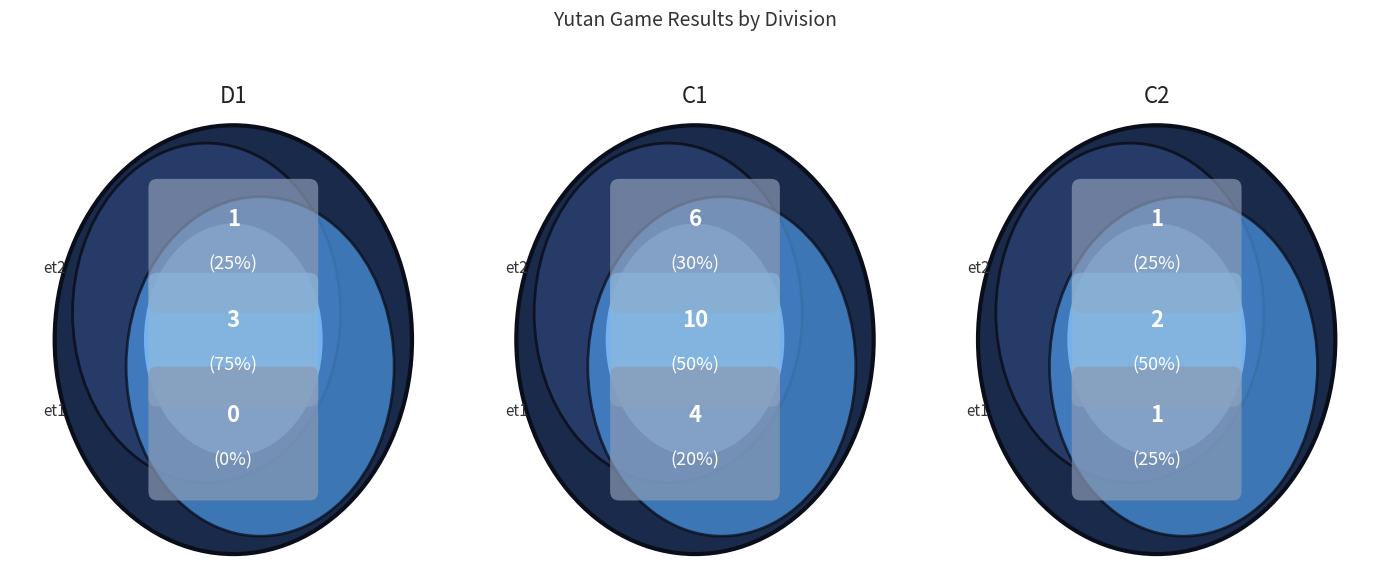

How many segments does this pie chart have?

3